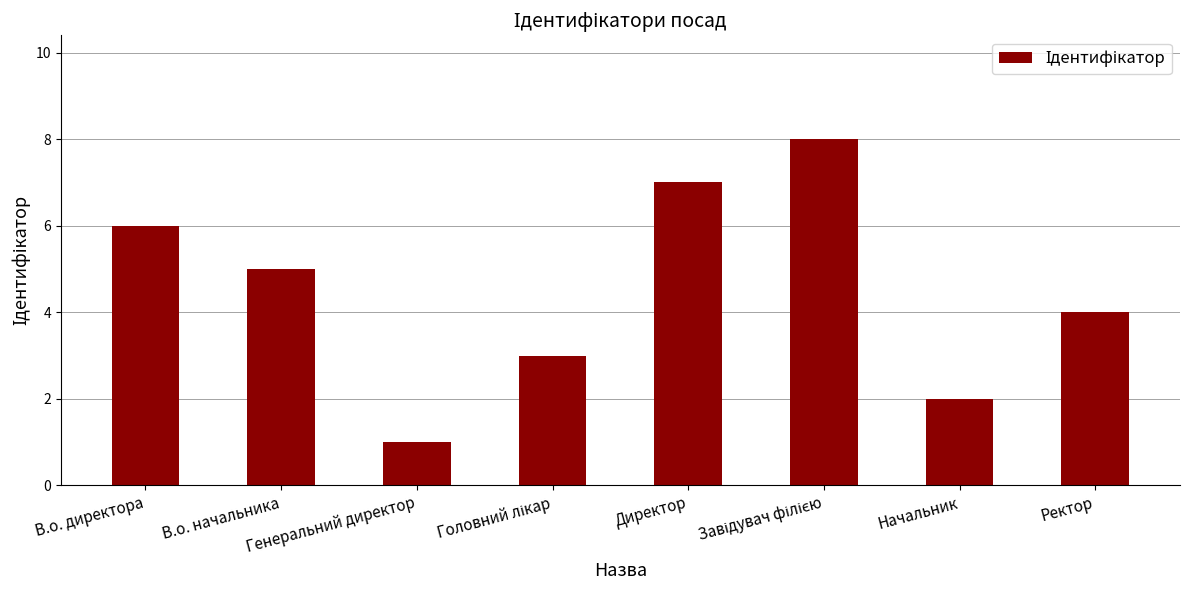

What is the greatest value displayed?

8